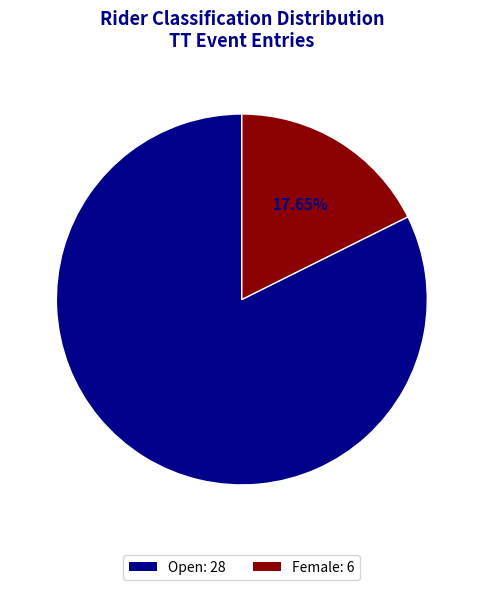

To the nearest percent, what is the difference between the largest and smallest slice percentages?

65%